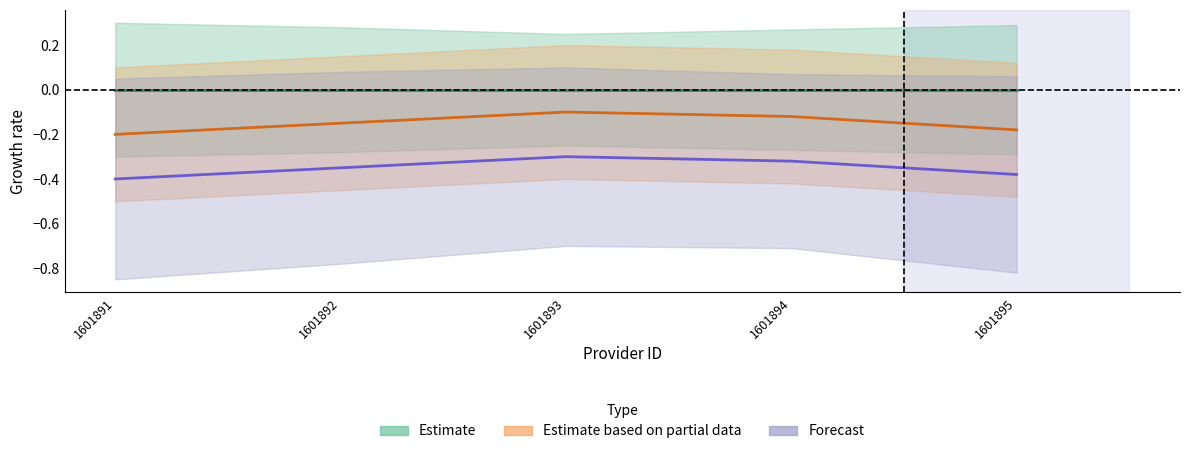

Is this an area chart (filled region under the line)?

No